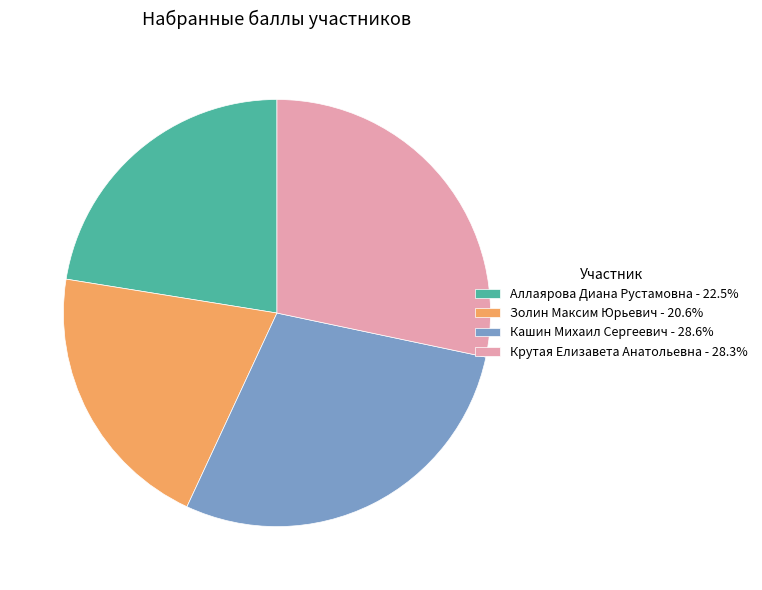

Is Кашин Михаил Сергеевич the majority of the pie?

No